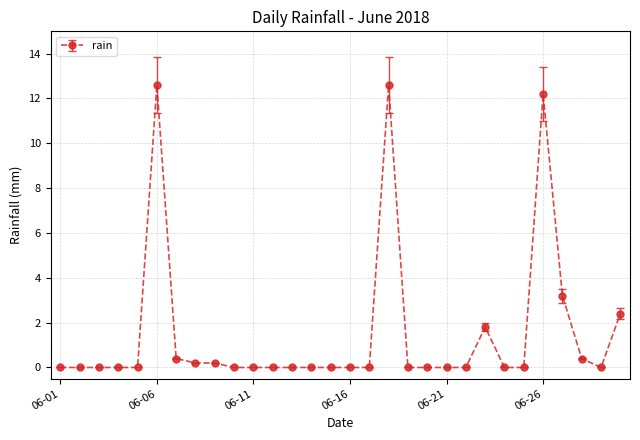

Count the number of categories in the chart.

30